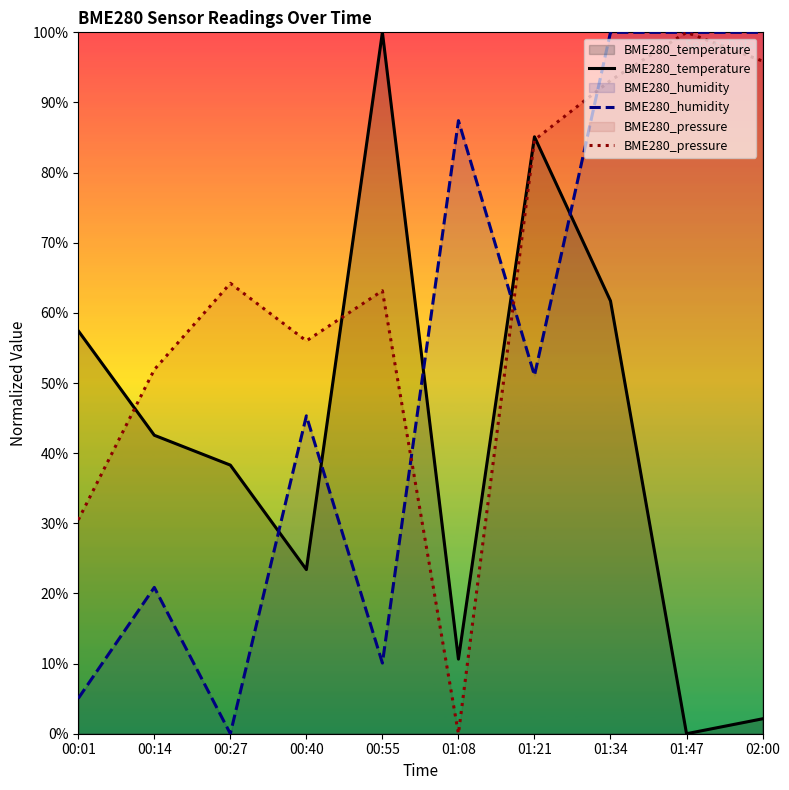

What is the average value of the BME280_humidity series?

52.0